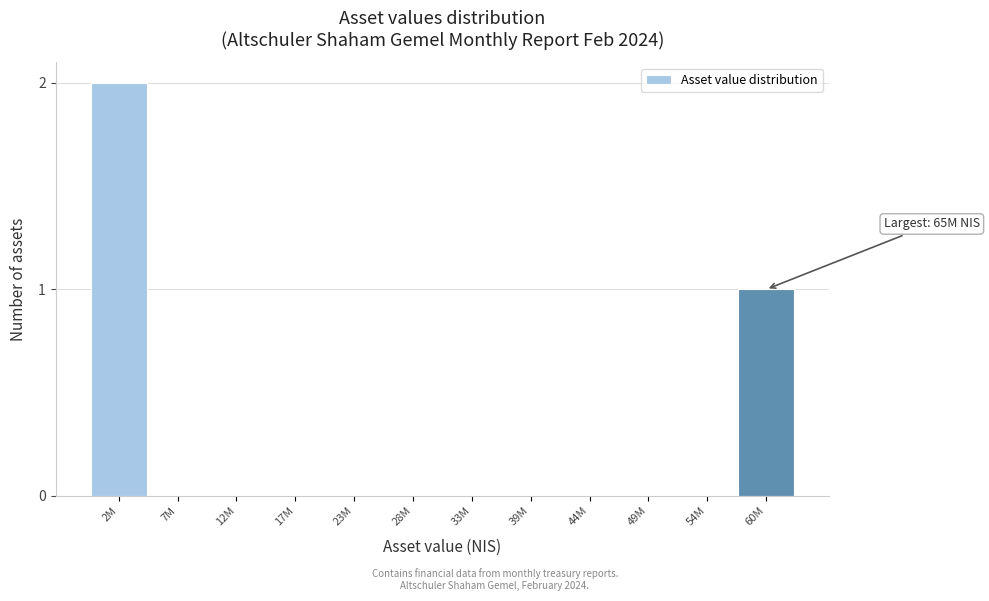

Reading right to left, transcribe all the data shown in this chart.

60M=1	54M=0	49M=0	44M=0	39M=0	33M=0	28M=0	23M=0	17M=0	12M=0	7M=0	2M=2